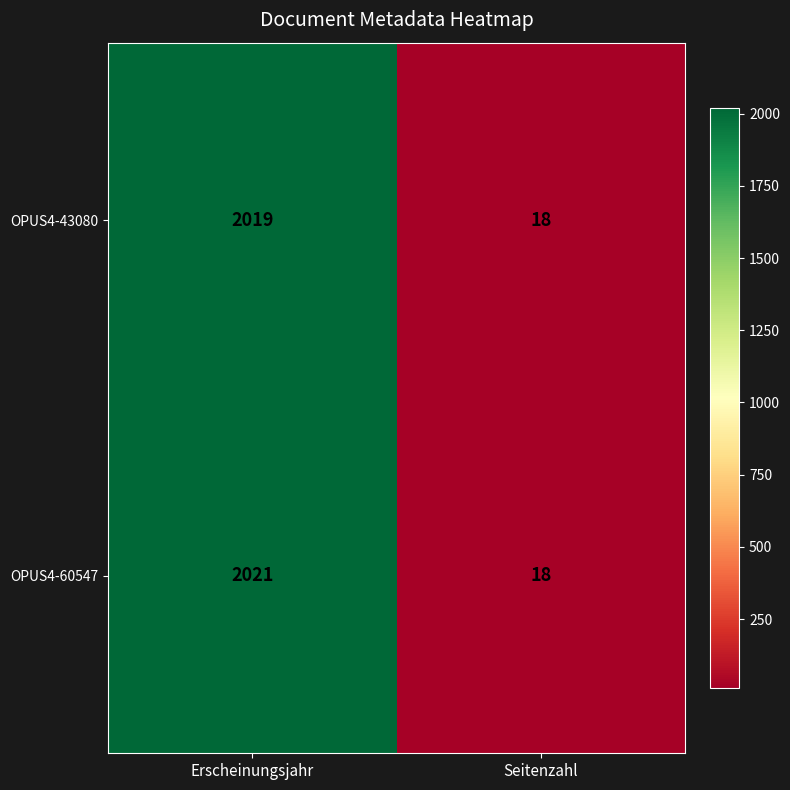

What is the difference between the maximum and minimum values in the OPUS4-43080 series?

2001